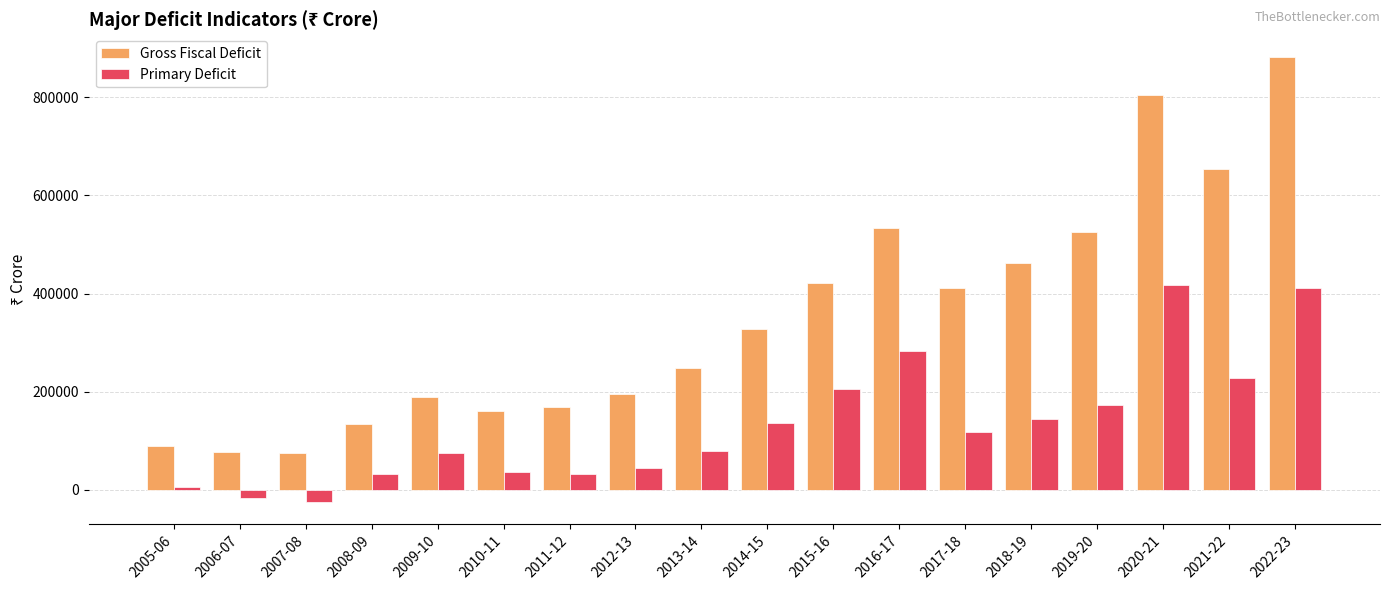

How many series are shown in this chart?

2